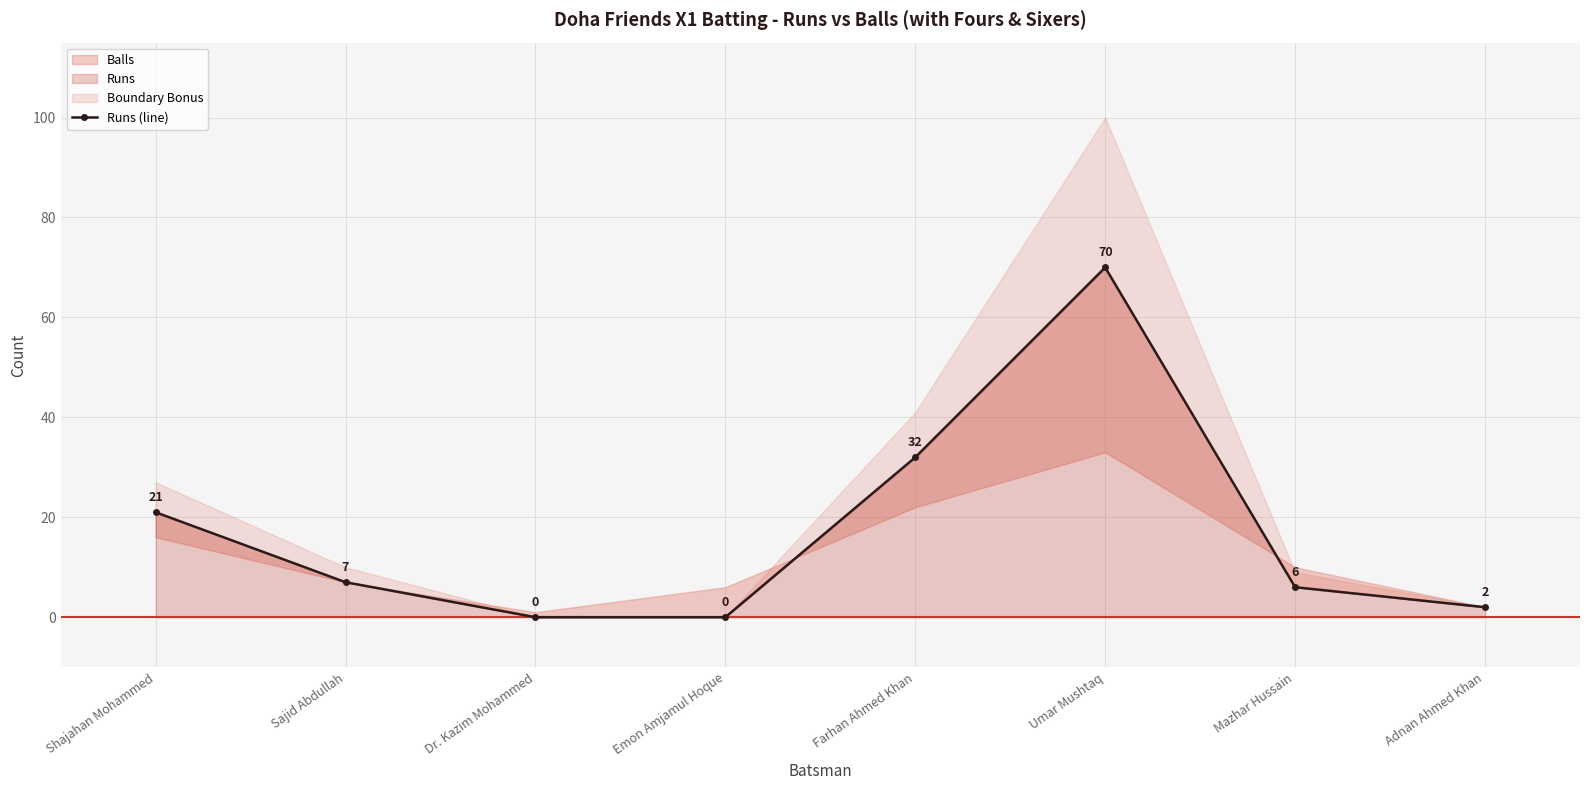

Reading left to right, extract all data points from this chart.

21	7	0	0	32	70	6	2